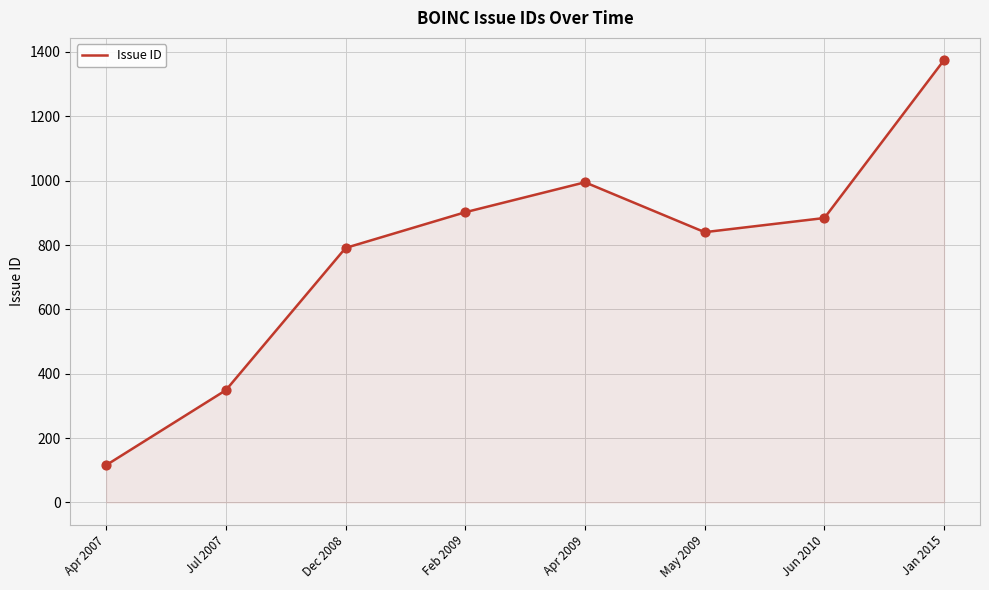

Which has a higher value, Jun 2010 or Dec 2008?

Jun 2010